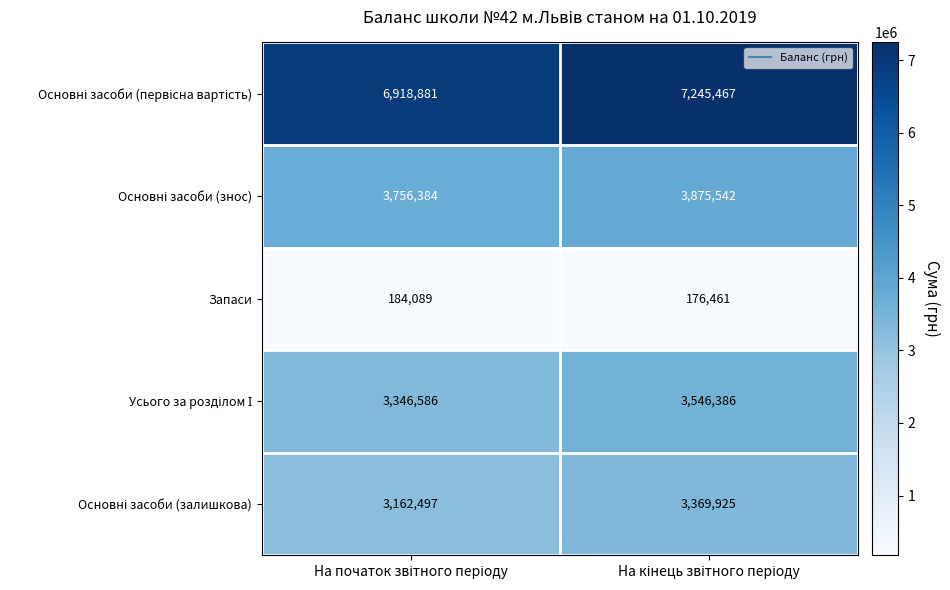

What is the sum of all Запаси values?

360550